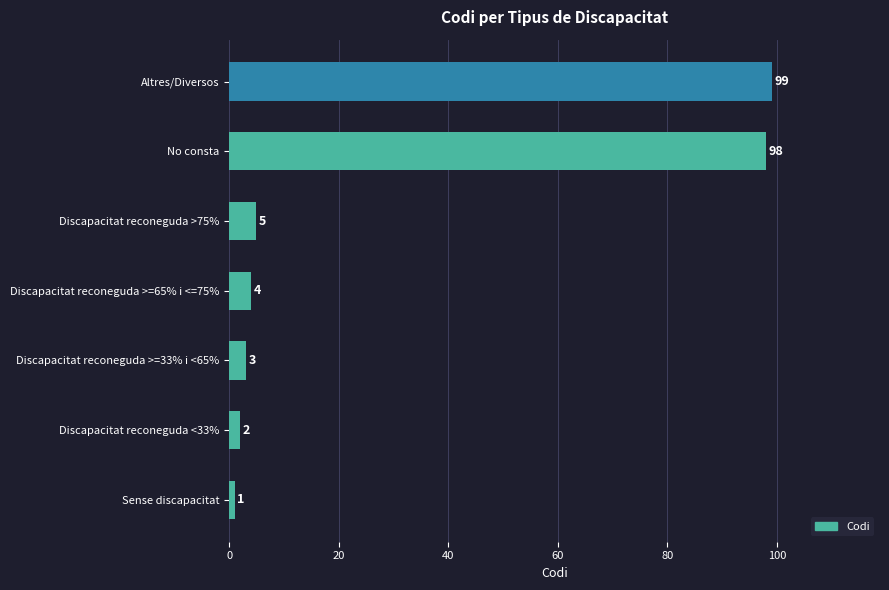

The chart shows a value of 1 at Sense discapacitat. True or false?

True